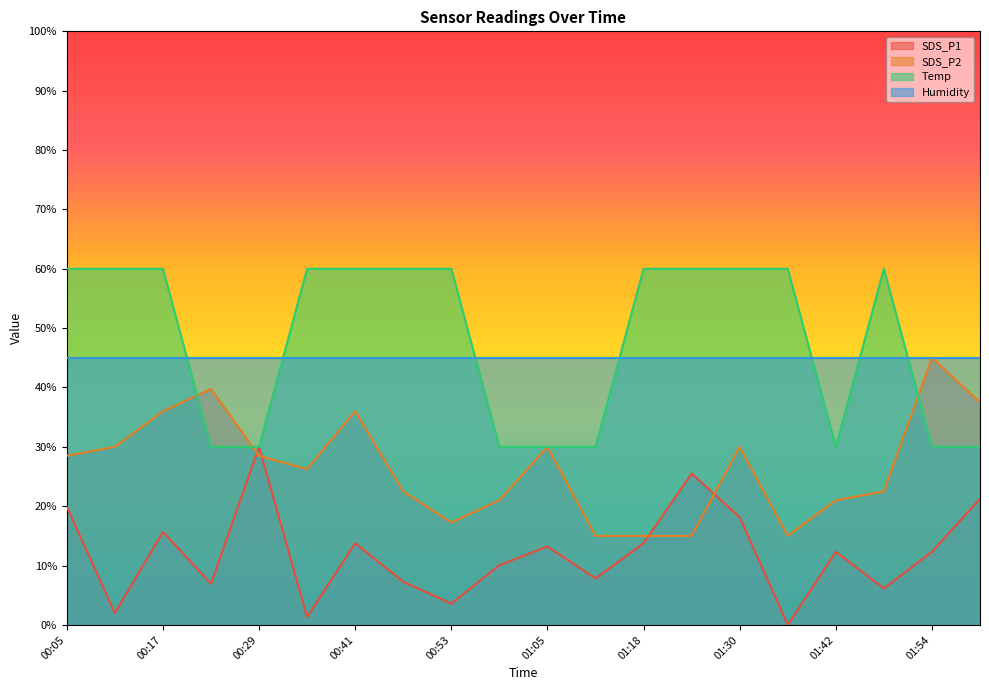

What is the label of the 7th point from the right?

01:24